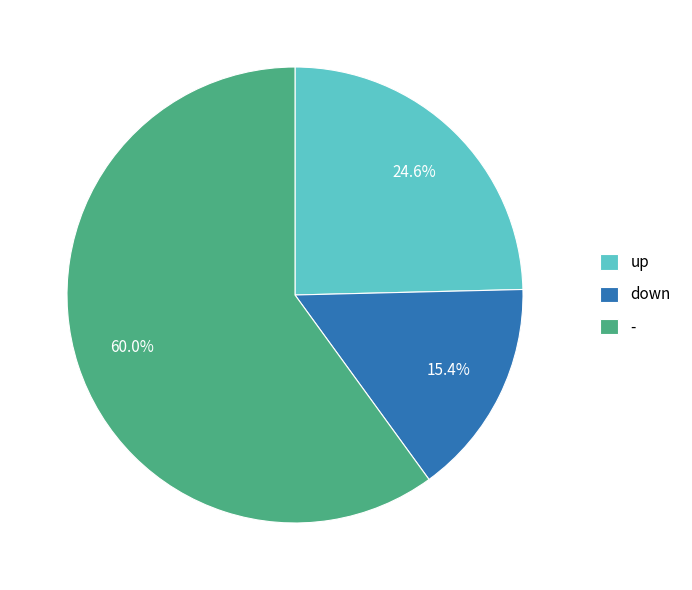

What is the majority slice?

-